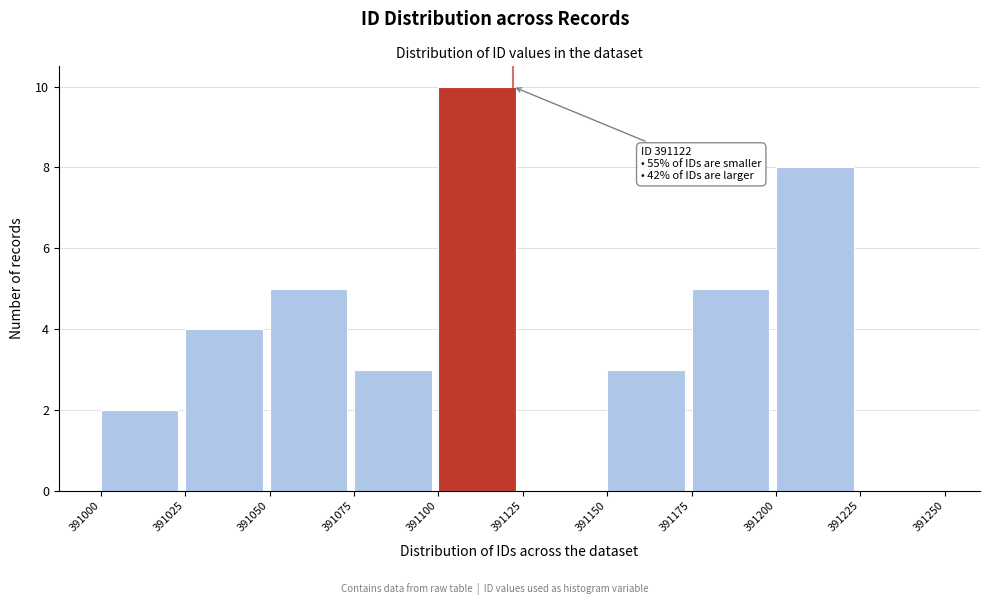

Which range on the x-axis has the tallest bar?

391100 to 391125